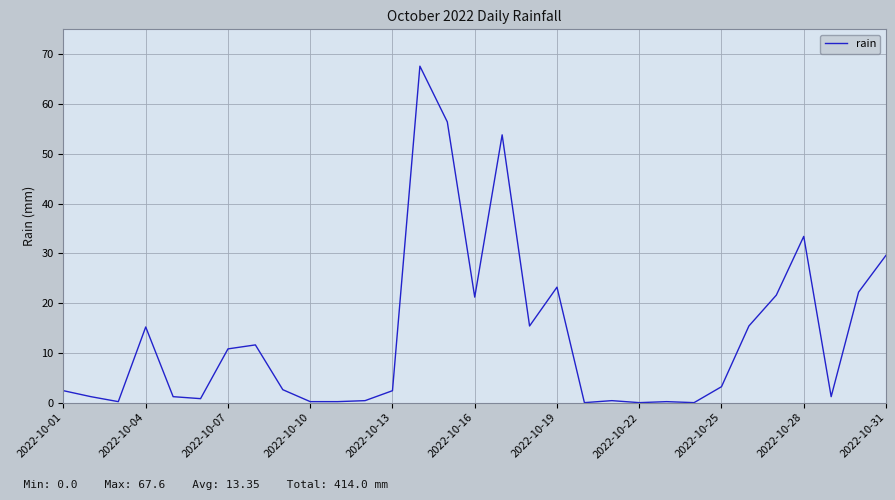

What is the maximum value shown in the chart?

67.6